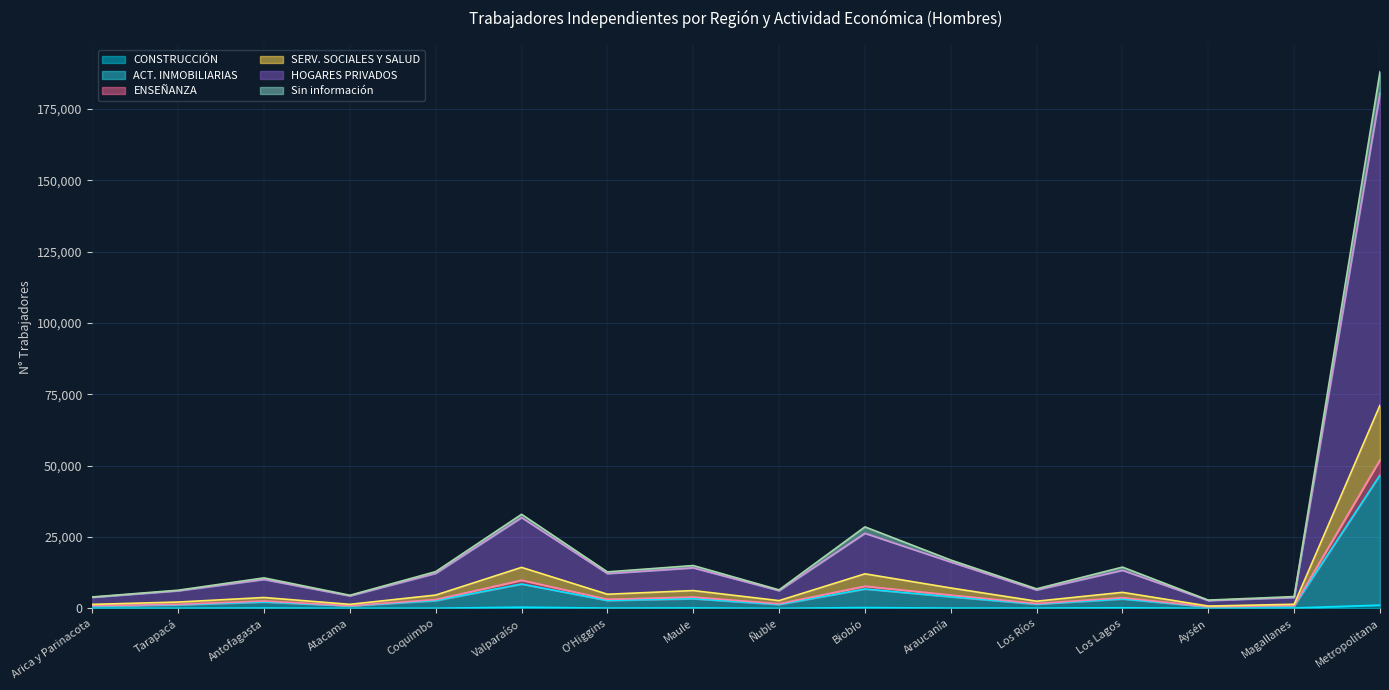

At which category is the sum across all series the highest?

Metropolitana